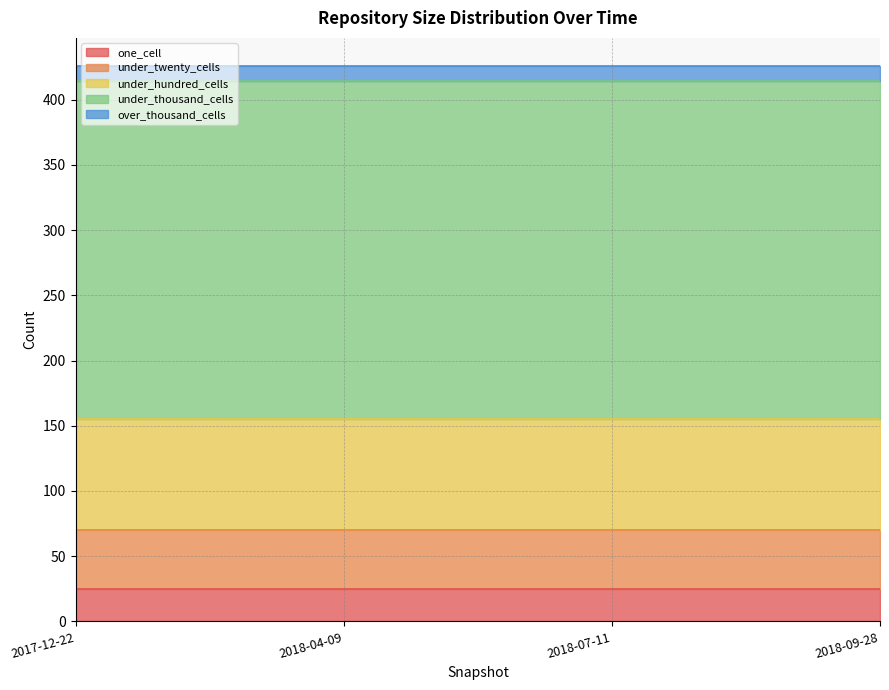

How many series are shown in this chart?

5